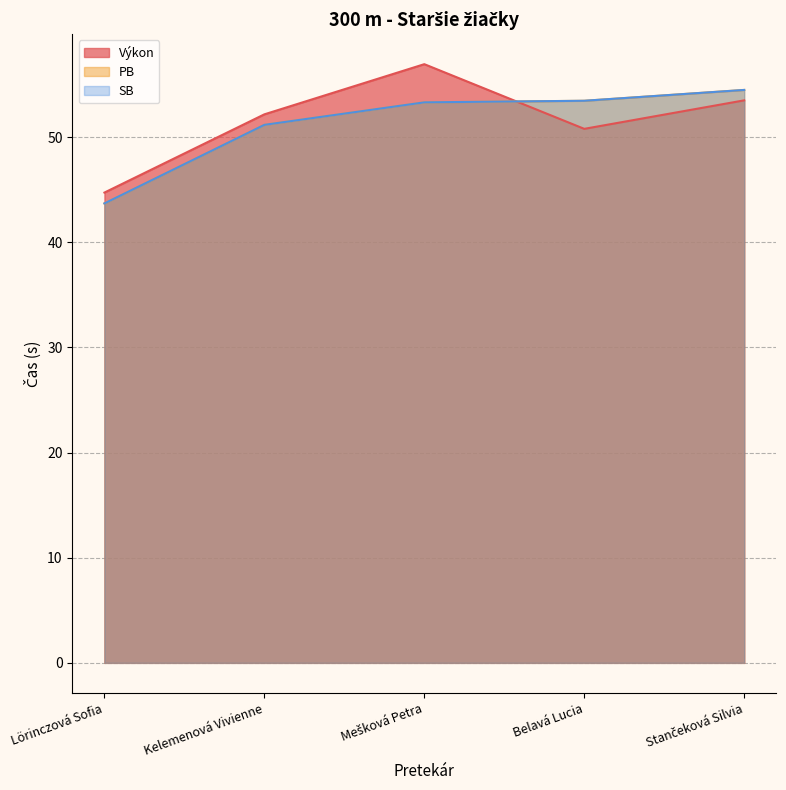

After their last crossing, which series has the higher values: SB or Výkon?

SB